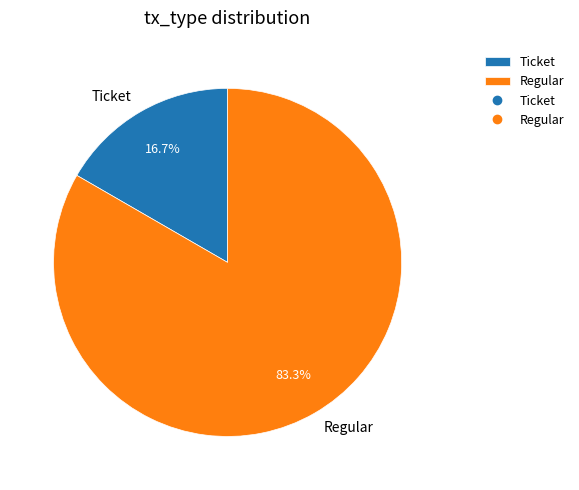

What is the majority slice?

Regular